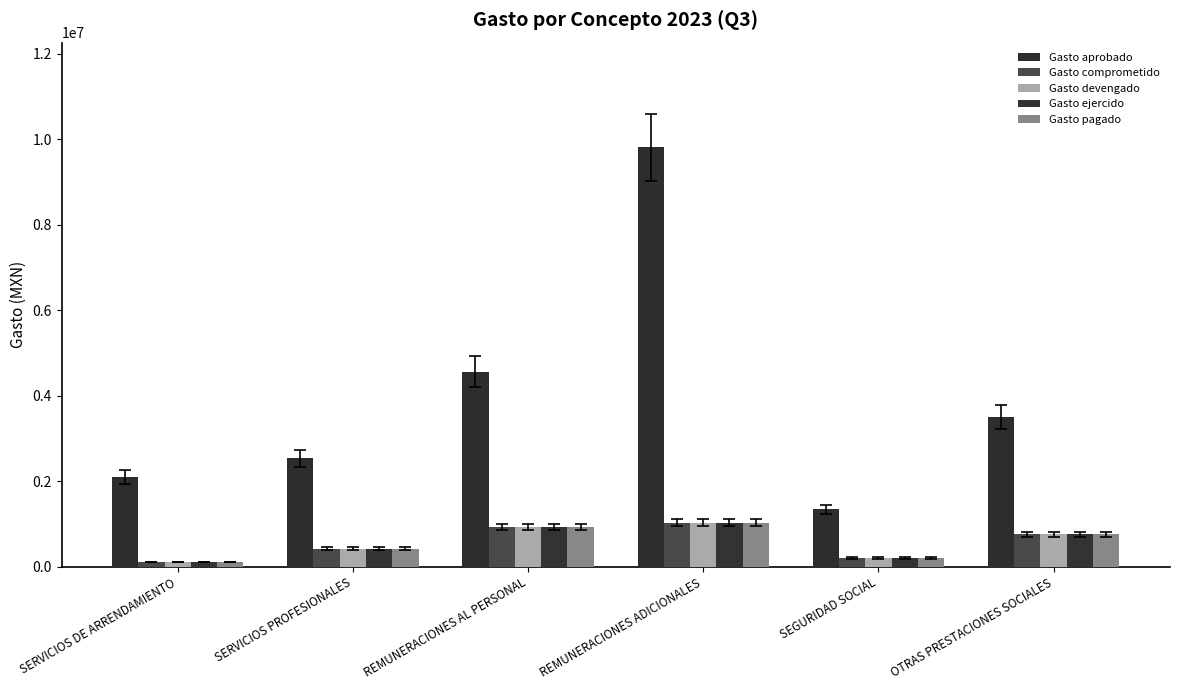

At which category is the sum across all series the highest?

REMUNERACIONES ADICIONALES